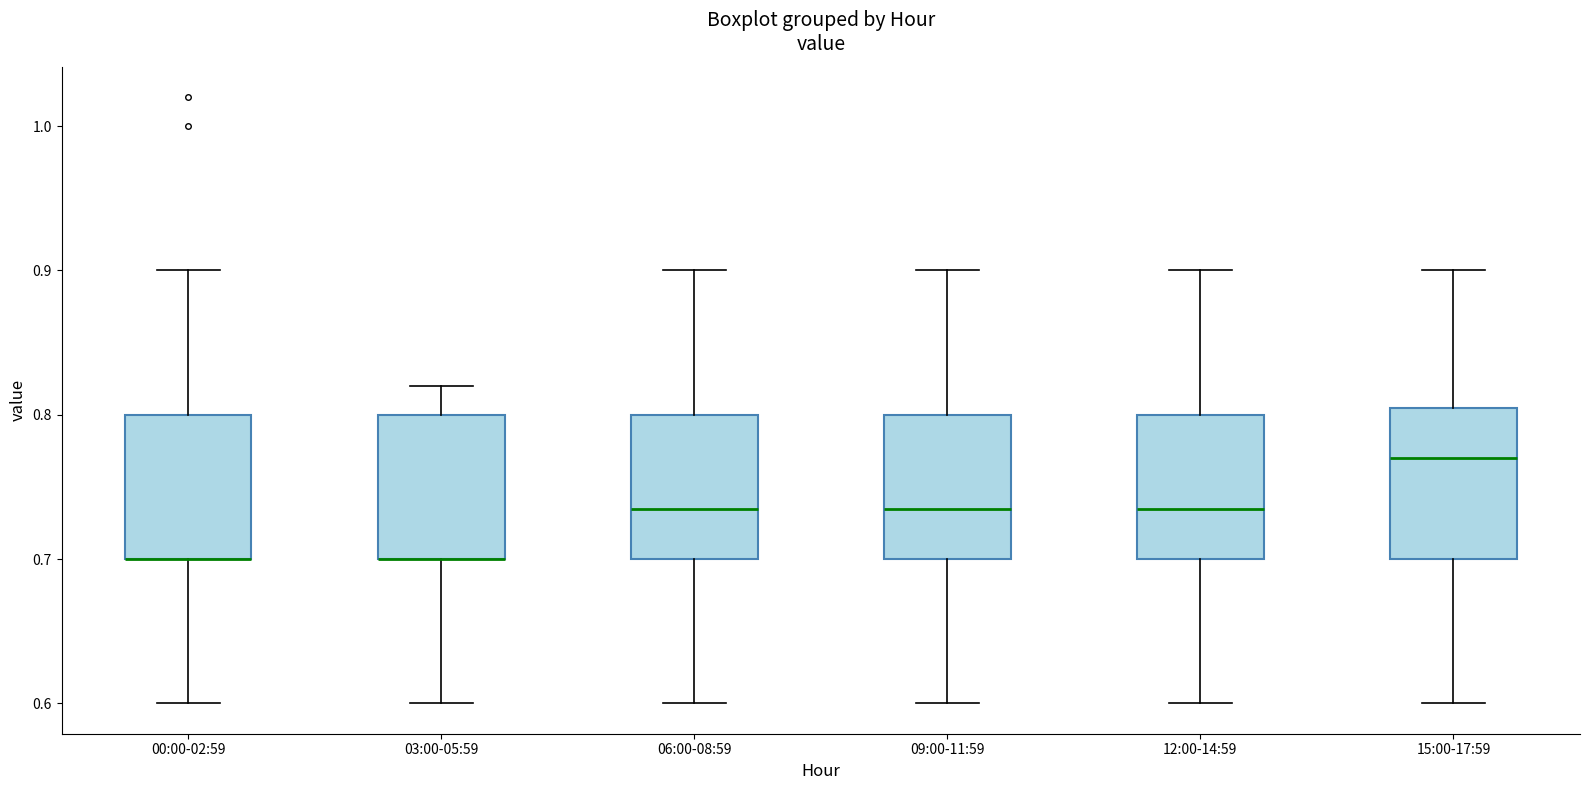

Where does the lower whisker of the box for 15:00-17:59 end on the y-axis? The values are not printed on the chart, so give them approximately, as read against the axis.

0.60